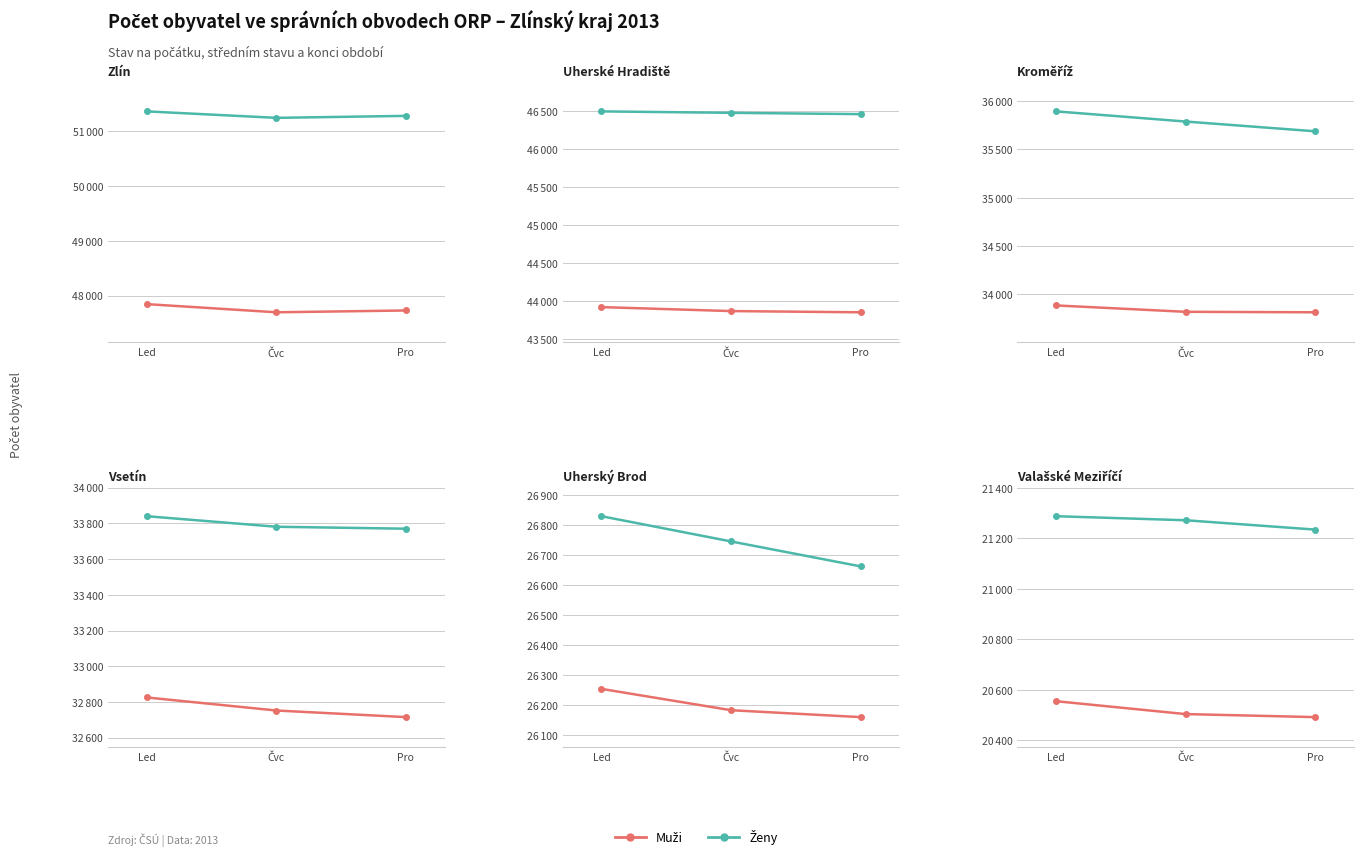

The value of Muži at Čvc is 35868. True or false?

False